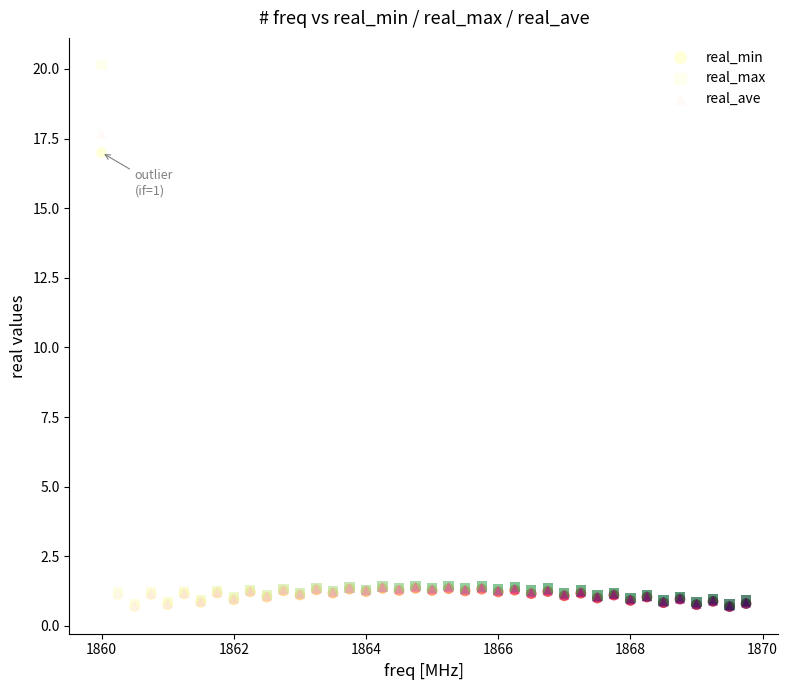

What are all the series names shown in the legend?

real_min, real_max, real_ave